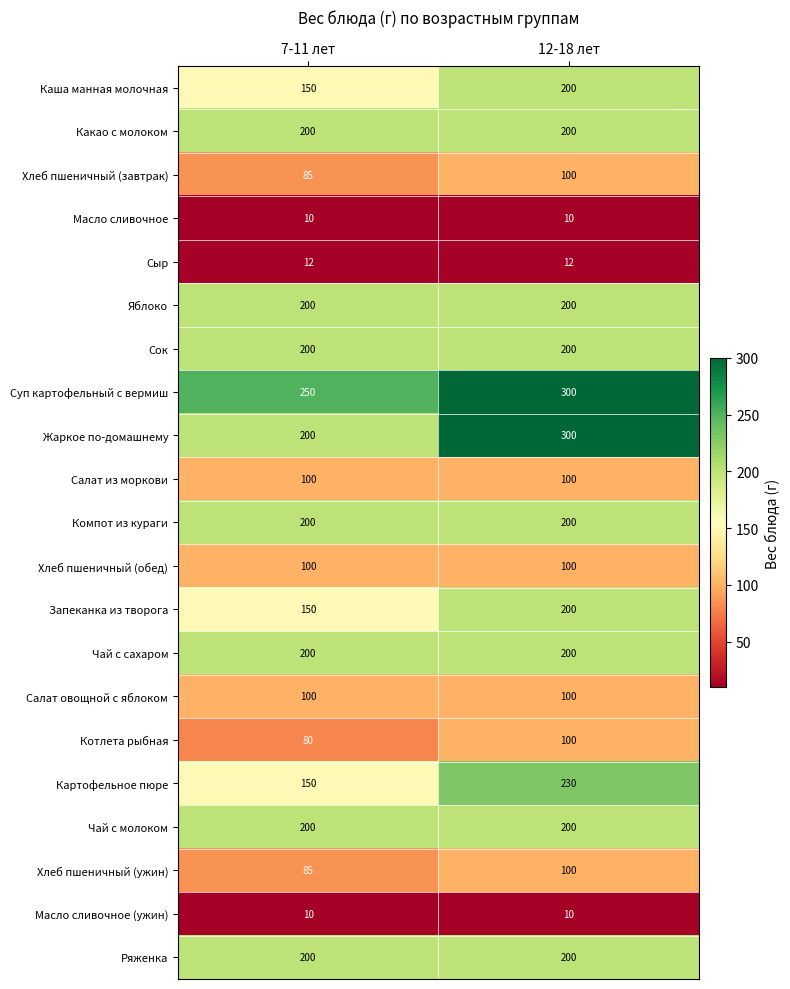

What is the approximate value of Каша манная молочная at 12-18 лет, to the nearest 5?

200